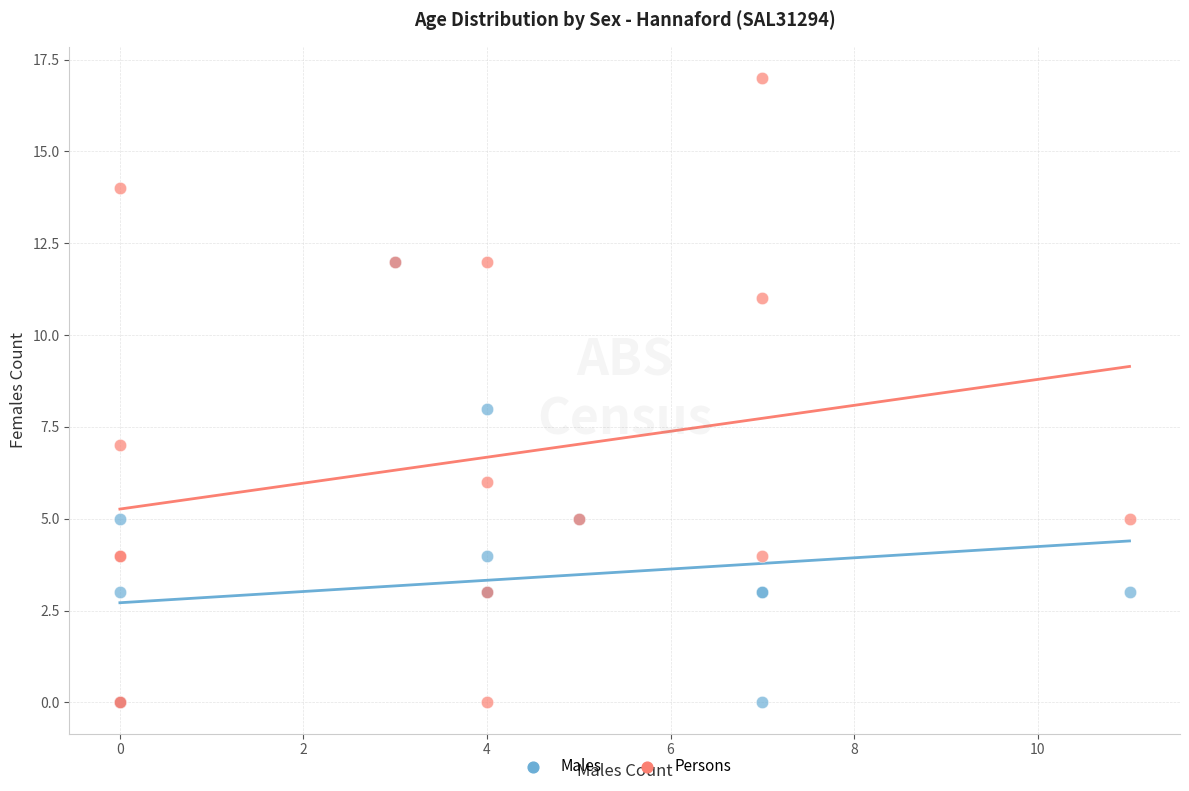

What are all the series names shown in the legend?

Males, Persons